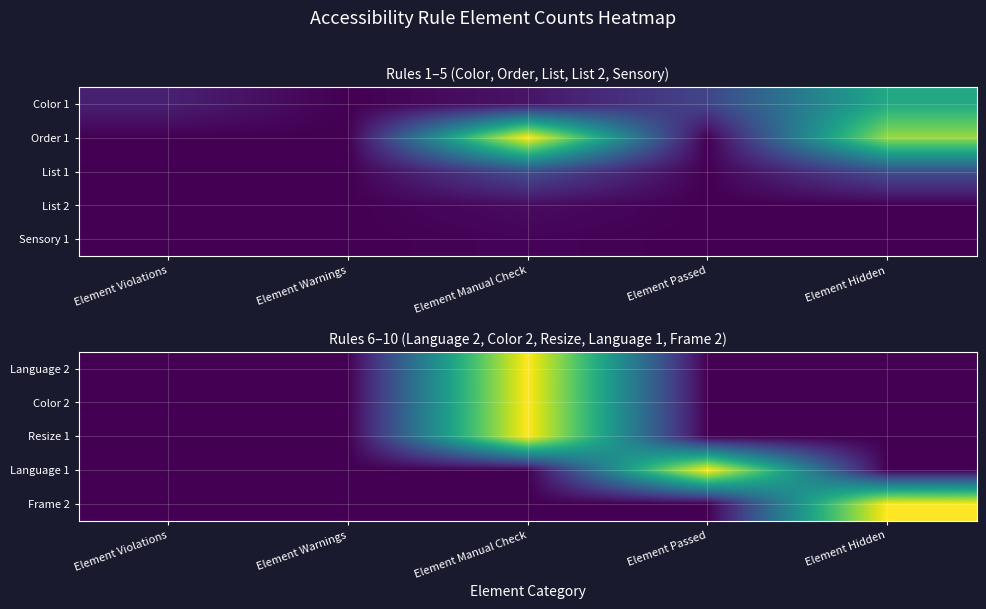

Is the value of Language 2 at Element Hidden greater than the value of Language 1 at Element Passed?

No